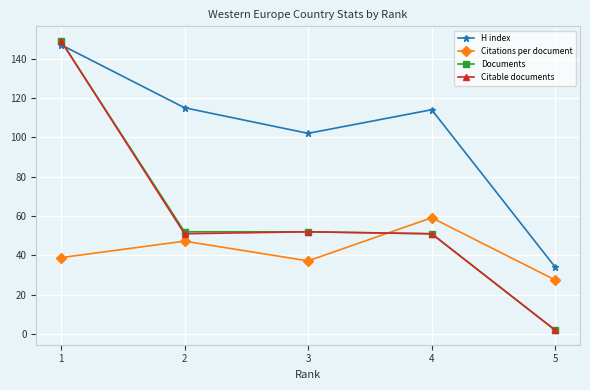

What are all the series names shown in the legend?

H index, Citations per document, Documents, Citable documents